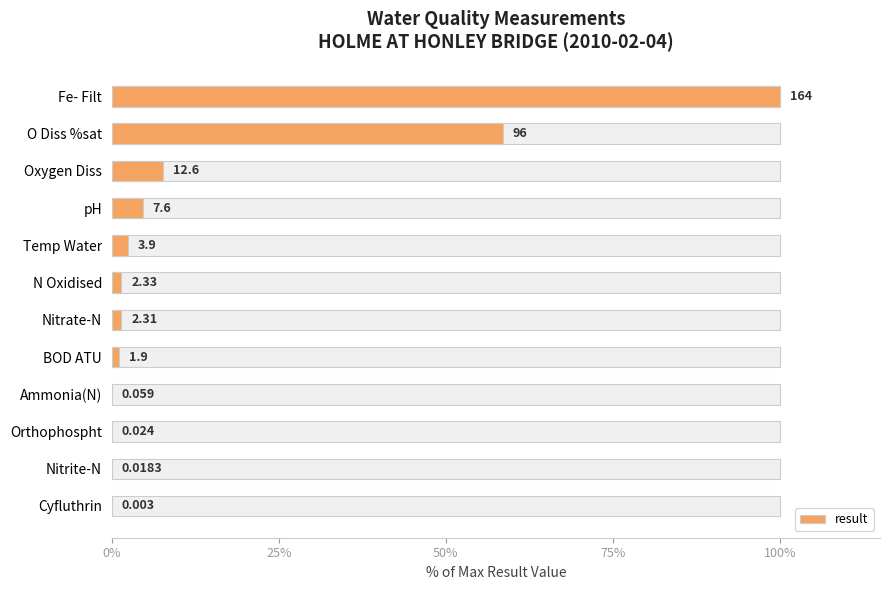

What is the change in value from BOD ATU to Nitrite-N?

-1.1